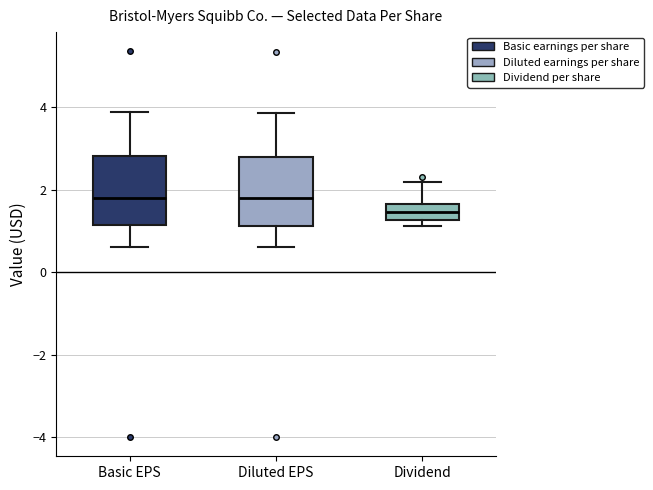

Where does the lower whisker of the box for Basic EPS end on the y-axis? The values are not printed on the chart, so give them approximately, as read against the axis.

0.6